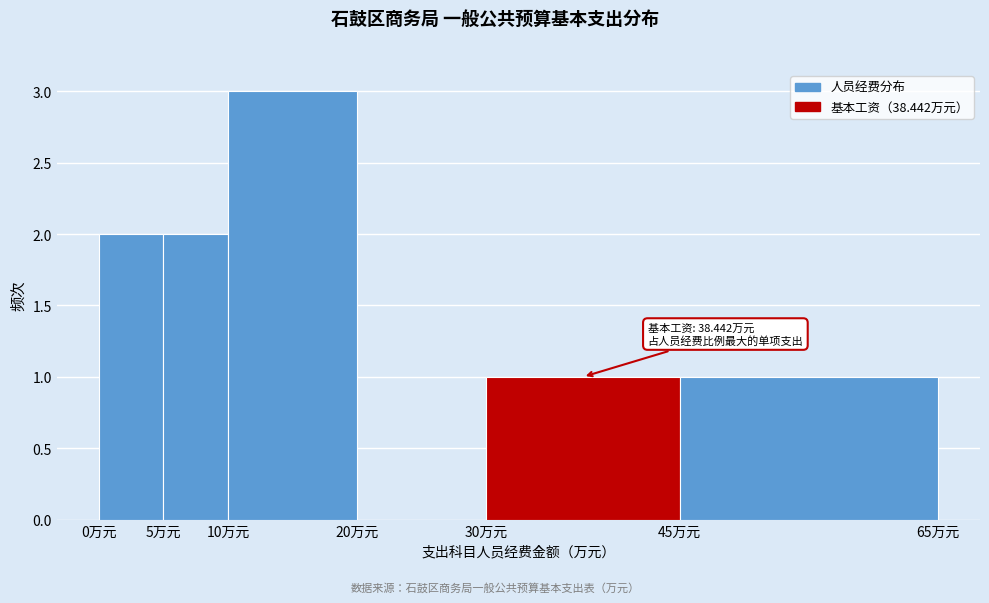

Which range on the x-axis has the tallest bar?

10 to 20